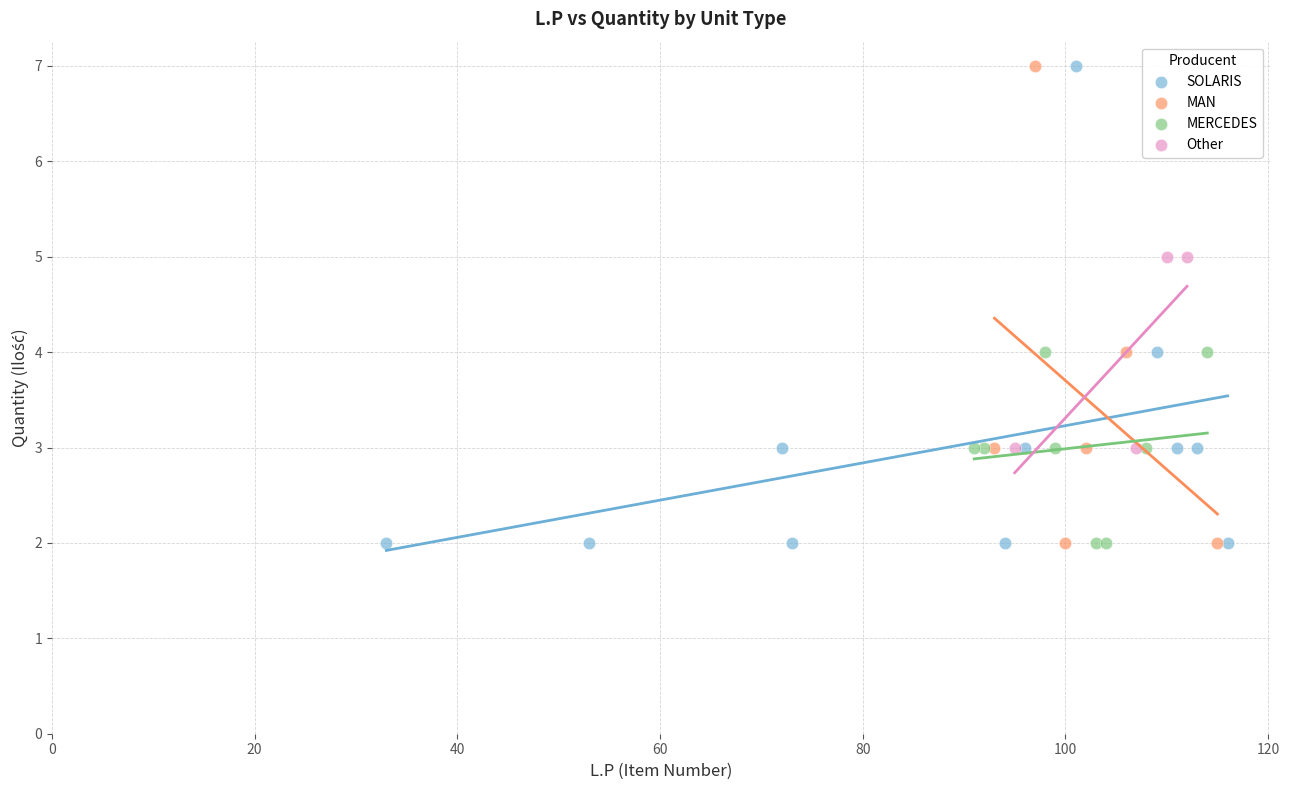

What are all the series names shown in the legend?

SOLARIS, MAN, MERCEDES, Other